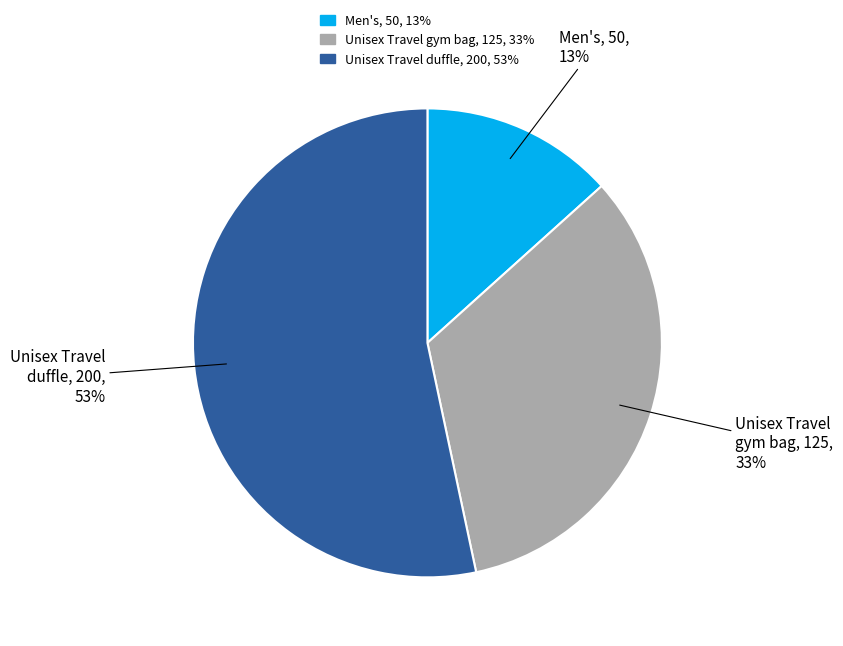

Which slice is the largest?

Unisex Travel duffle, 200